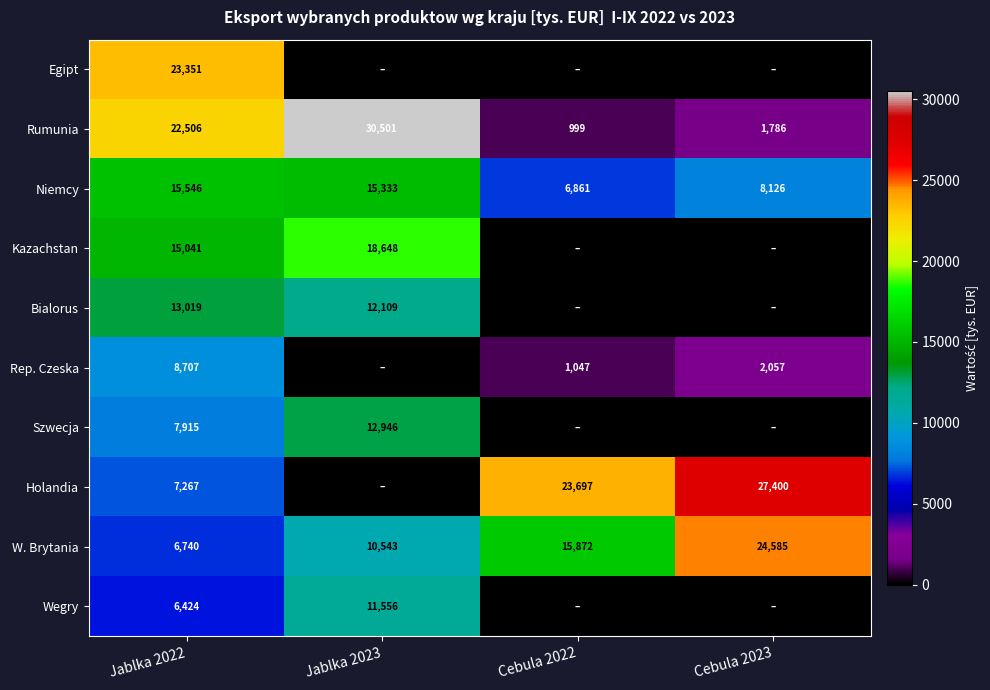

What is the difference between the maximum and minimum values in the Rumunia series?

29502